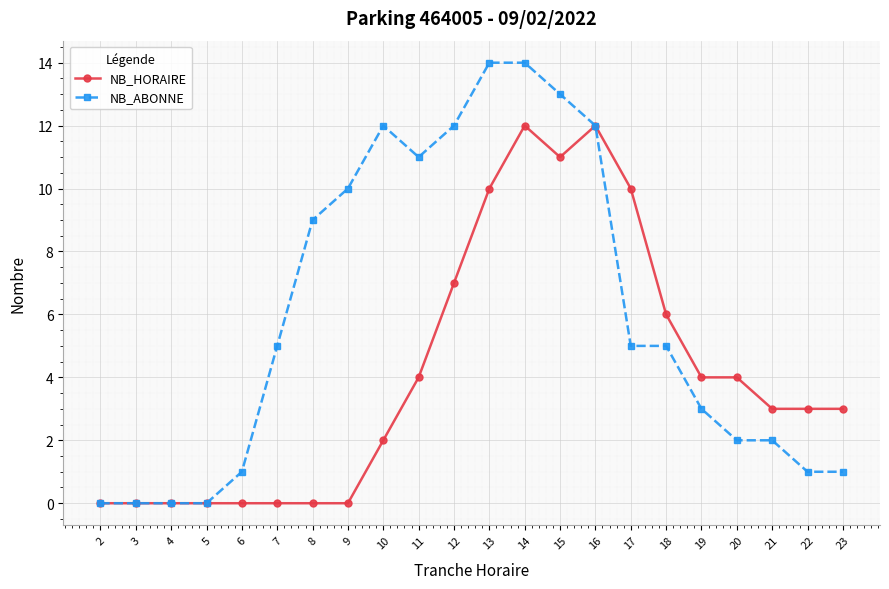

List the series in order of their overall mean, highest first.

NB_ABONNE, NB_HORAIRE